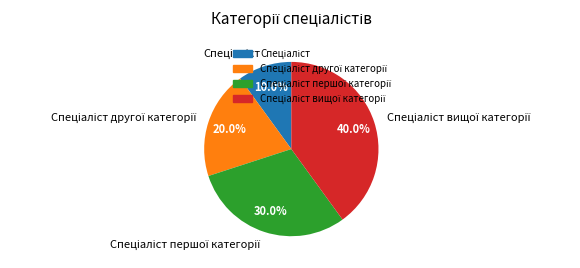

Is there any slice that represents more than half of the pie?

No